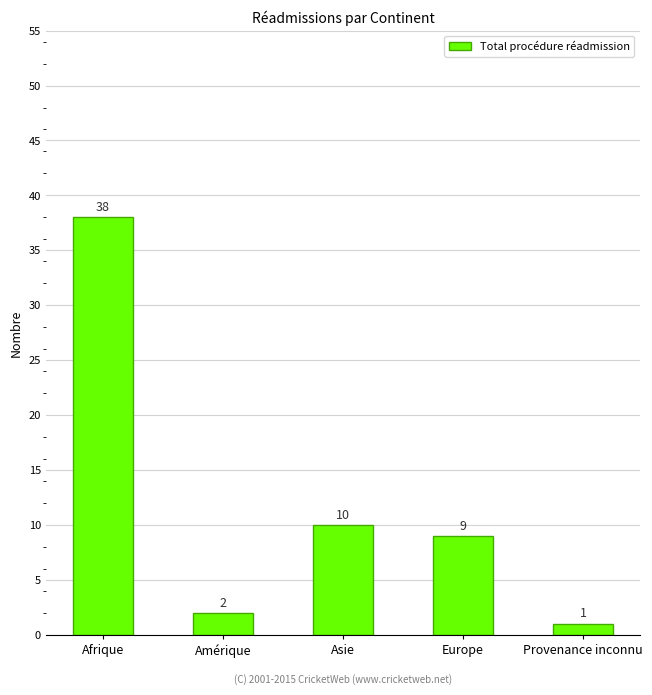

What is the greatest value displayed?

38